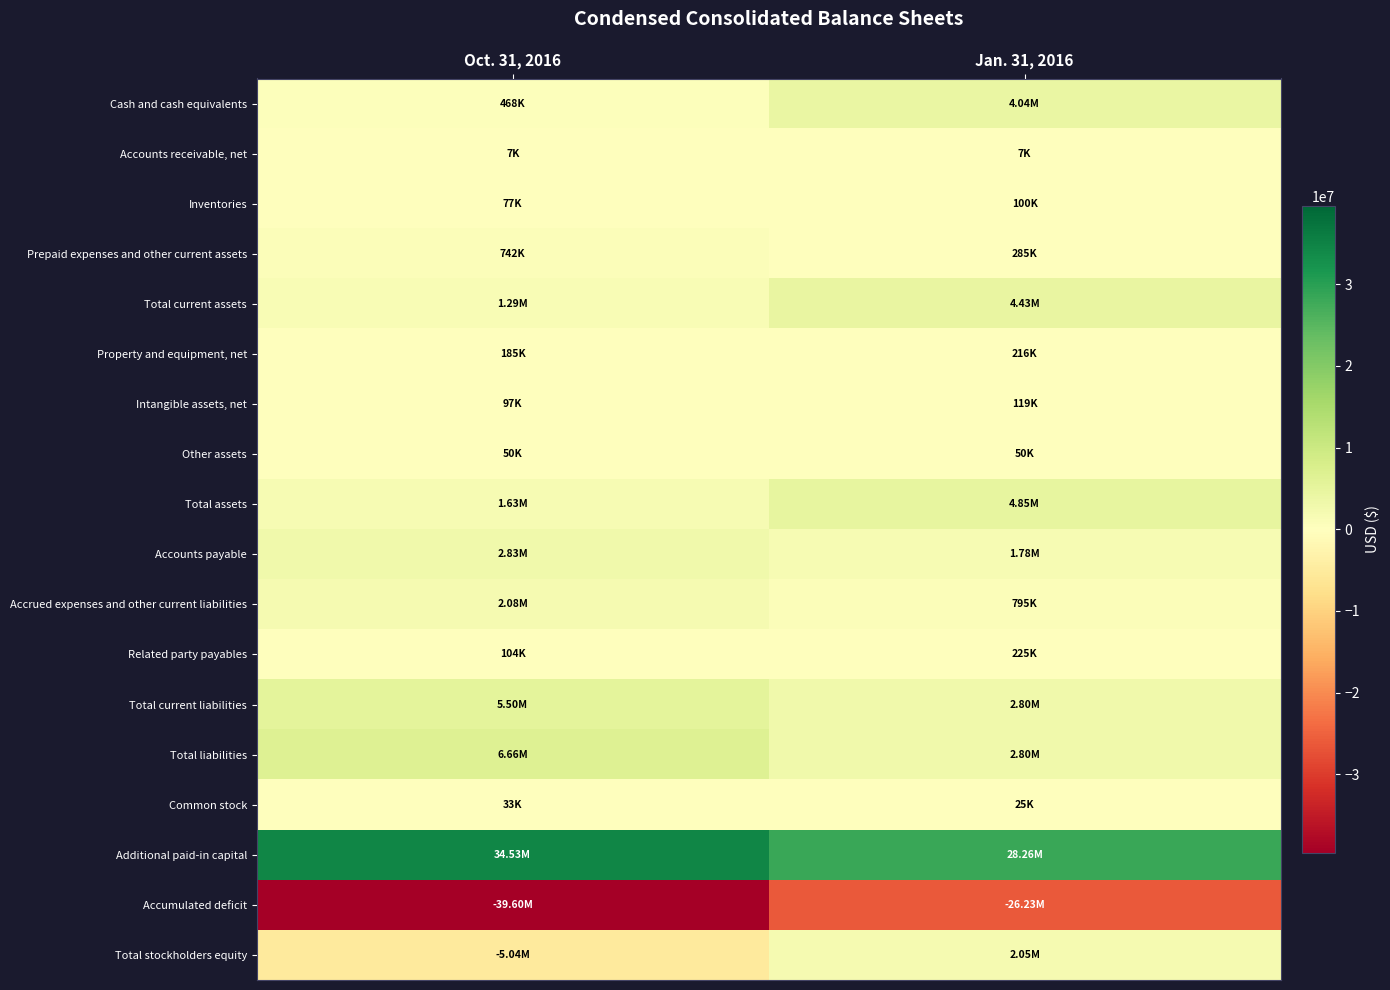

Reading left to right, extract all data points from this chart.

Cash and cash equivalents: Oct. 31, 2016=468000	Jan. 31, 2016=4039000
Accounts receivable, net: Oct. 31, 2016=7000	Jan. 31, 2016=7000
Inventories: Oct. 31, 2016=77000	Jan. 31, 2016=100000
Prepaid expenses and other current assets: Oct. 31, 2016=742000	Jan. 31, 2016=285000
Total current assets: Oct. 31, 2016=1294000	Jan. 31, 2016=4431000
Property and equipment, net: Oct. 31, 2016=185000	Jan. 31, 2016=216000
Intangible assets, net: Oct. 31, 2016=97000	Jan. 31, 2016=119000
Other assets: Oct. 31, 2016=50000	Jan. 31, 2016=50000
Total assets: Oct. 31, 2016=1626000	Jan. 31, 2016=4851000
Accounts payable: Oct. 31, 2016=2835000	Jan. 31, 2016=1777000
Accrued expenses and other current liabilities: Oct. 31, 2016=2080000	Jan. 31, 2016=795000
Related party payables: Oct. 31, 2016=104000	Jan. 31, 2016=225000
Total current liabilities: Oct. 31, 2016=5495000	Jan. 31, 2016=2797000
Total liabilities: Oct. 31, 2016=6664000	Jan. 31, 2016=2797000
Common stock: Oct. 31, 2016=33000	Jan. 31, 2016=25000
Additional paid-in capital: Oct. 31, 2016=34534000	Jan. 31, 2016=28261000
Accumulated deficit: Oct. 31, 2016=-39605000	Jan. 31, 2016=-26232000
Total stockholders equity: Oct. 31, 2016=-5038000	Jan. 31, 2016=2054000